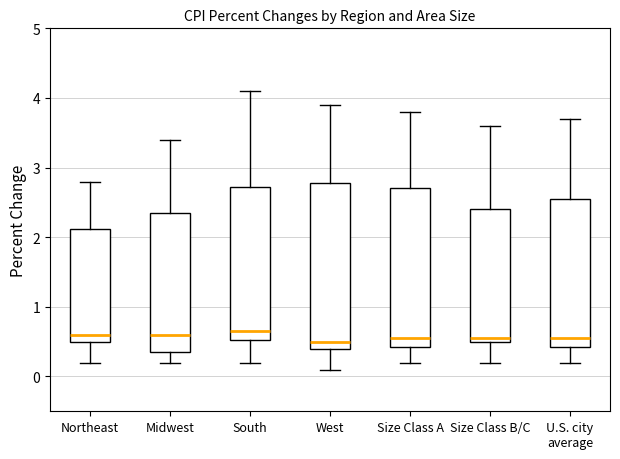

Reading left to right, transcribe this box plot: for each box, give where its median line is, the range the box spans, and where its two whiskers end, as read against the y-axis. The values are not printed on the chart, so give them approximately, as read against the axis.

Northeast: median 0.6, box 0.5 to 2.1, whiskers 0.2 to 2.8
Midwest: median 0.6, box 0.4 to 2.4, whiskers 0.2 to 3.4
South: median 0.7, box 0.5 to 2.7, whiskers 0.2 to 4.1
West: median 0.5, box 0.4 to 2.8, whiskers 0.1 to 3.9
Size Class A: median 0.6, box 0.4 to 2.7, whiskers 0.2 to 3.8
Size Class B/C: median 0.6, box 0.5 to 2.4, whiskers 0.2 to 3.6
U.S. city average: median 0.6, box 0.4 to 2.6, whiskers 0.2 to 3.7